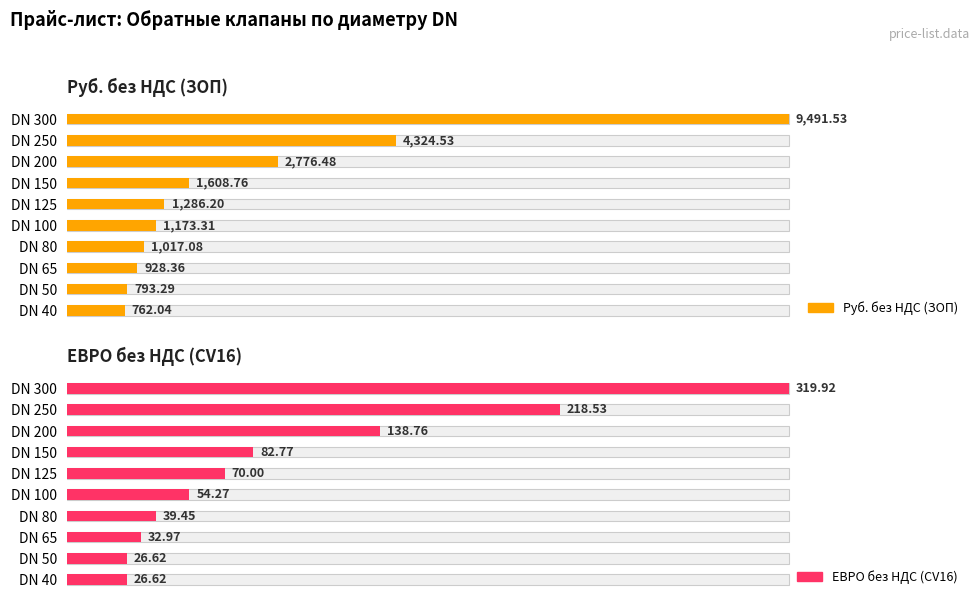

Which series has the largest total across all categories?

Руб. без НДС (ЗОП)